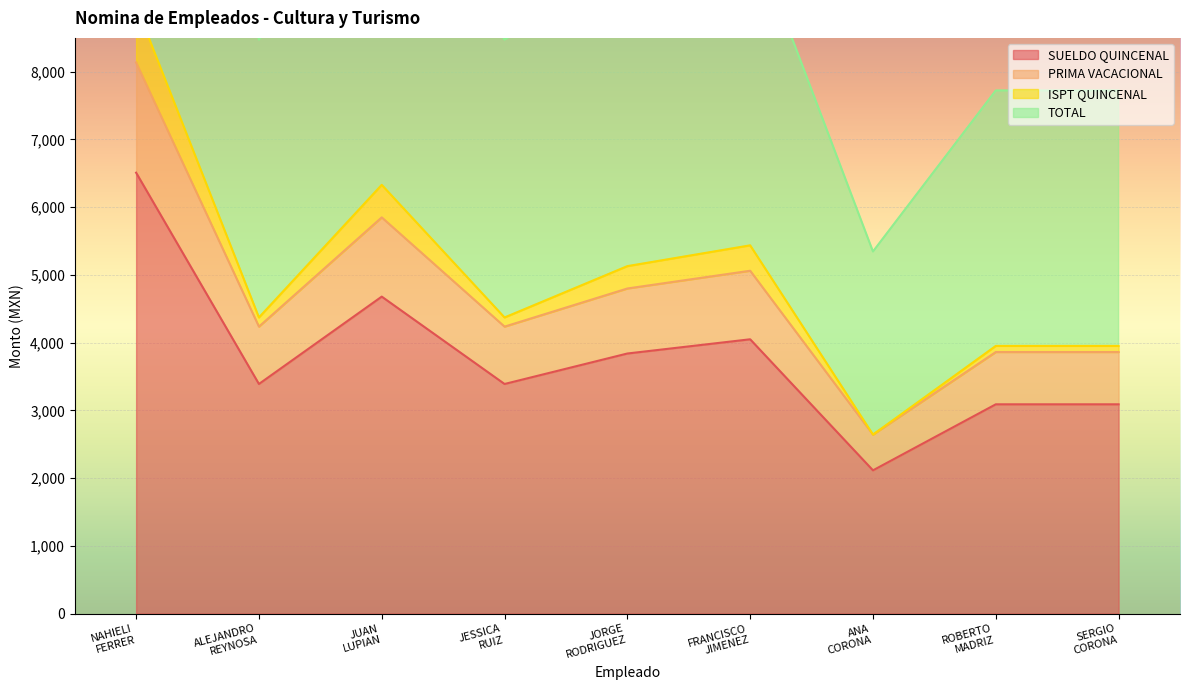

What is the highest value of the SUELDO QUINCENAL series?

6510